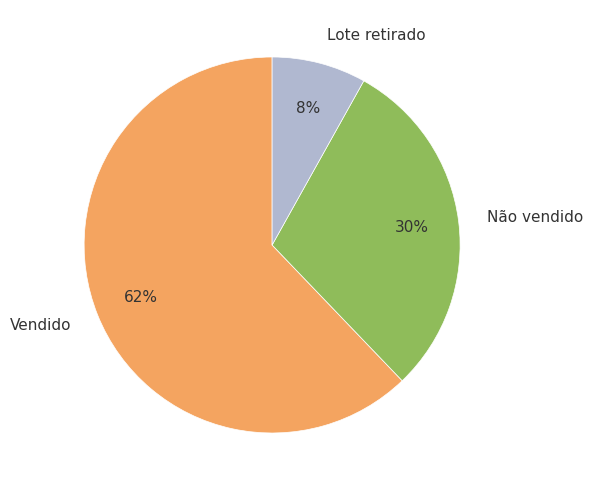

To the nearest percent, what is the combined percentage of Não vendido and Lote retirado?

38%